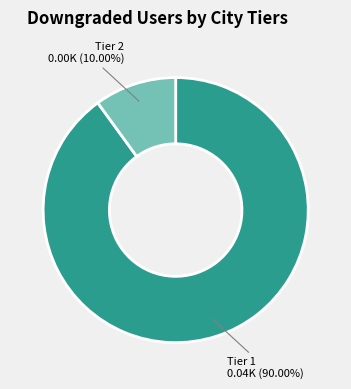

Does Tier 2 account for over 50% of the chart?

No